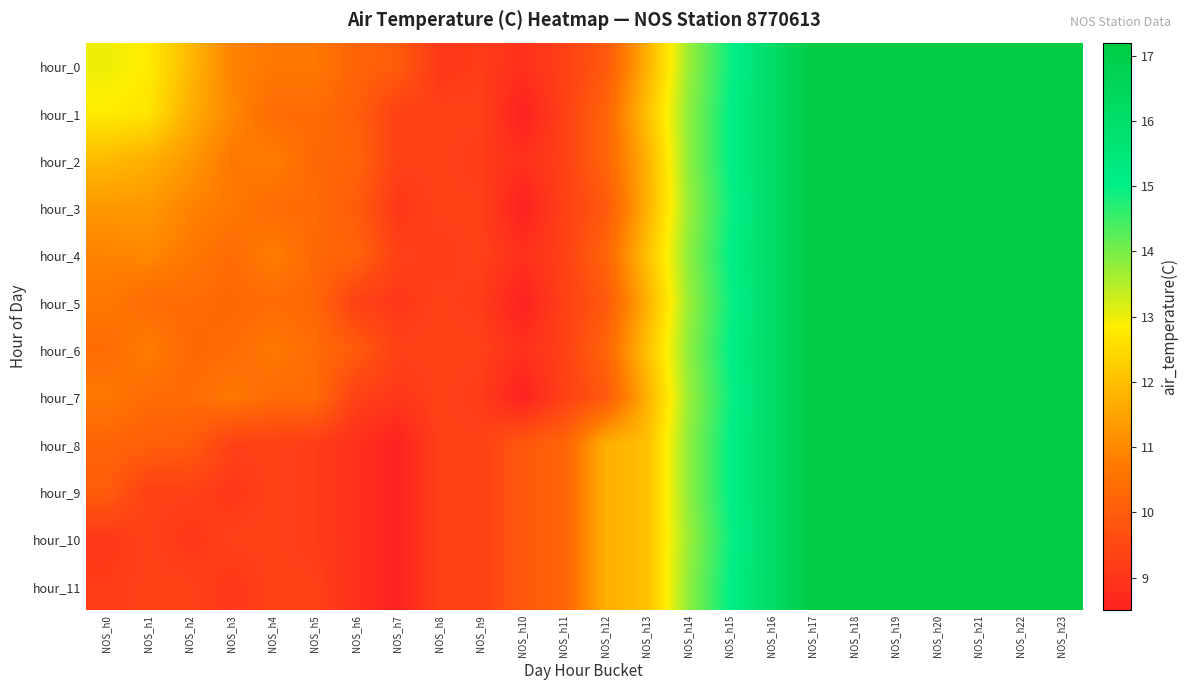

List the series in order of their peak value, lowest first.

hour_0, hour_1, hour_2, hour_3, hour_4, hour_5, hour_6, hour_7, hour_8, hour_9, hour_10, hour_11